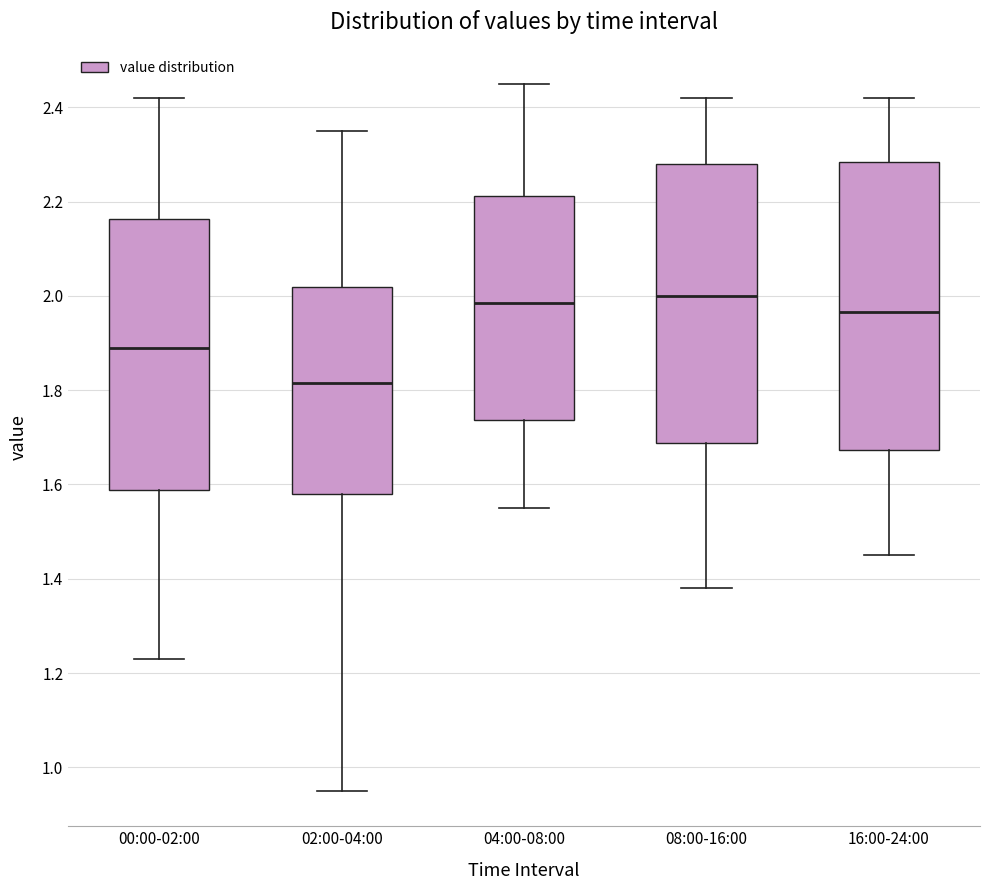

Where does the median line of the box for 04:00-08:00 sit on the y-axis? The values are not printed on the chart, so give them approximately, as read against the axis.

1.98